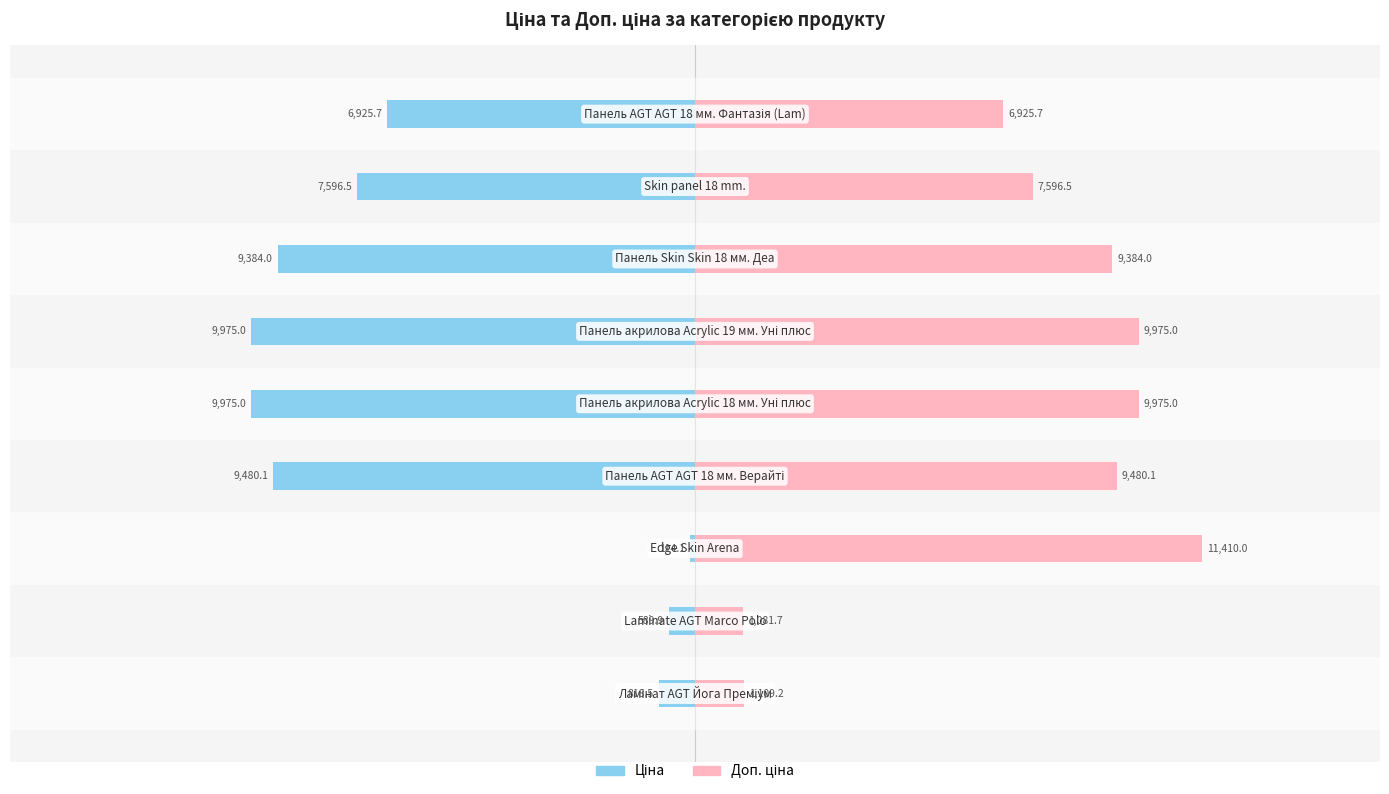

Reading right to left, list all the values displayed in this chart.

Ціна: 8=-6925.7	7=-7596.5	6=-9384.0	5=-9975.0	4=-9975.0	3=-9480.1	2=-114.1	1=-589.9	0=-818.5
Доп. ціна: 8=6925.7	7=7596.5	6=9384.0	5=9975.0	4=9975.0	3=9480.1	2=11410.0	1=1081.7	0=1109.2